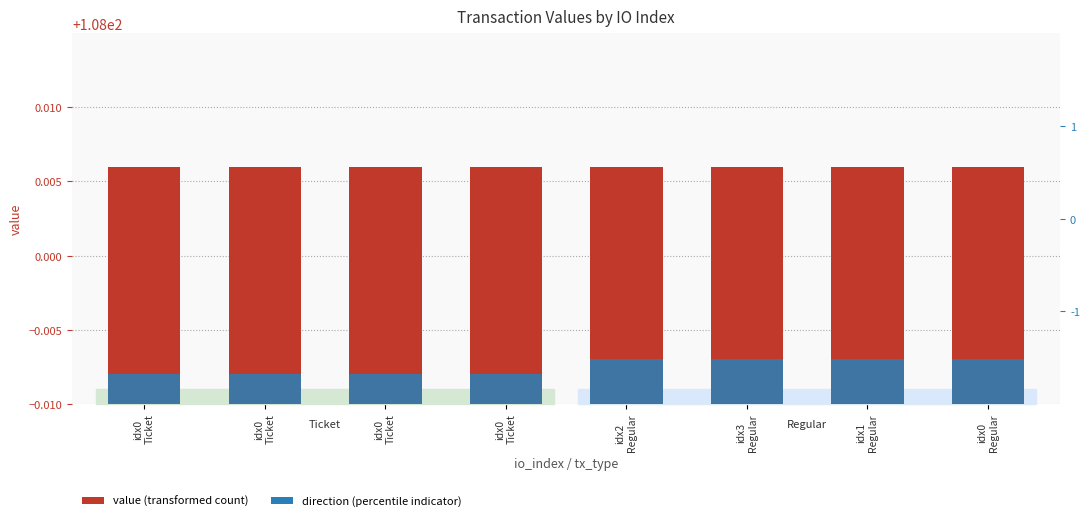

Which series has the largest total across all categories?

value (transformed count)